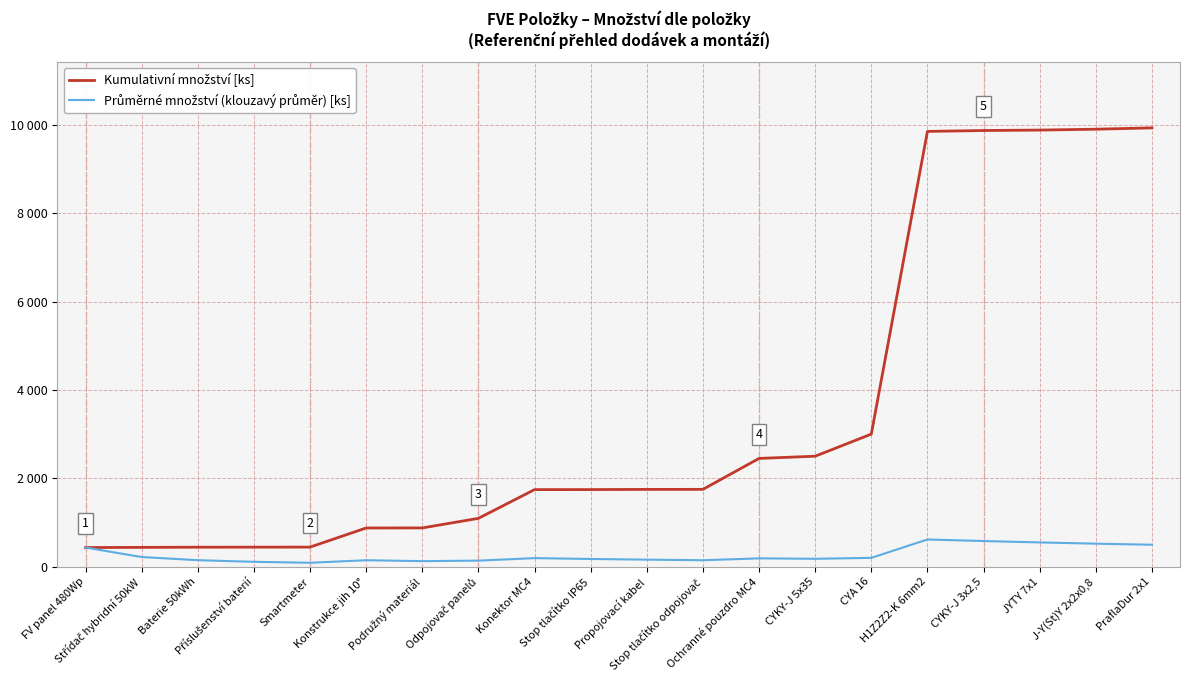

What is the label of the 16th point from the left?

H1Z2Z2-K 6mm2